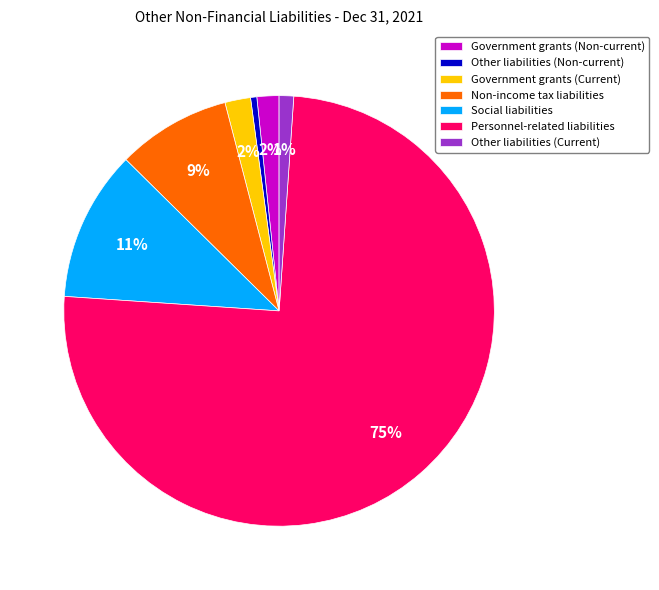

Is there a majority slice in this chart?

Yes